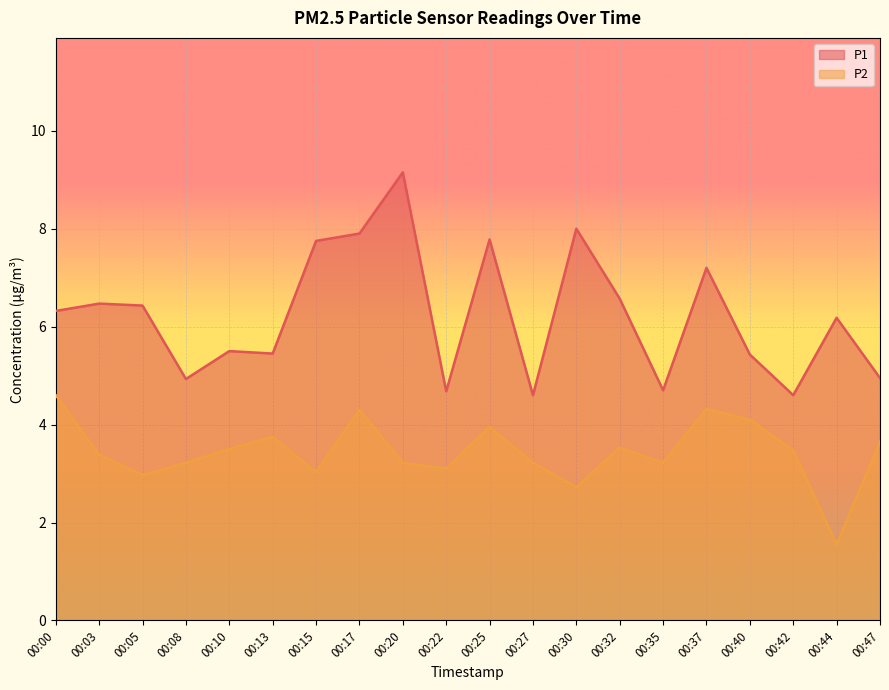

Which series has the largest total across all categories?

P1